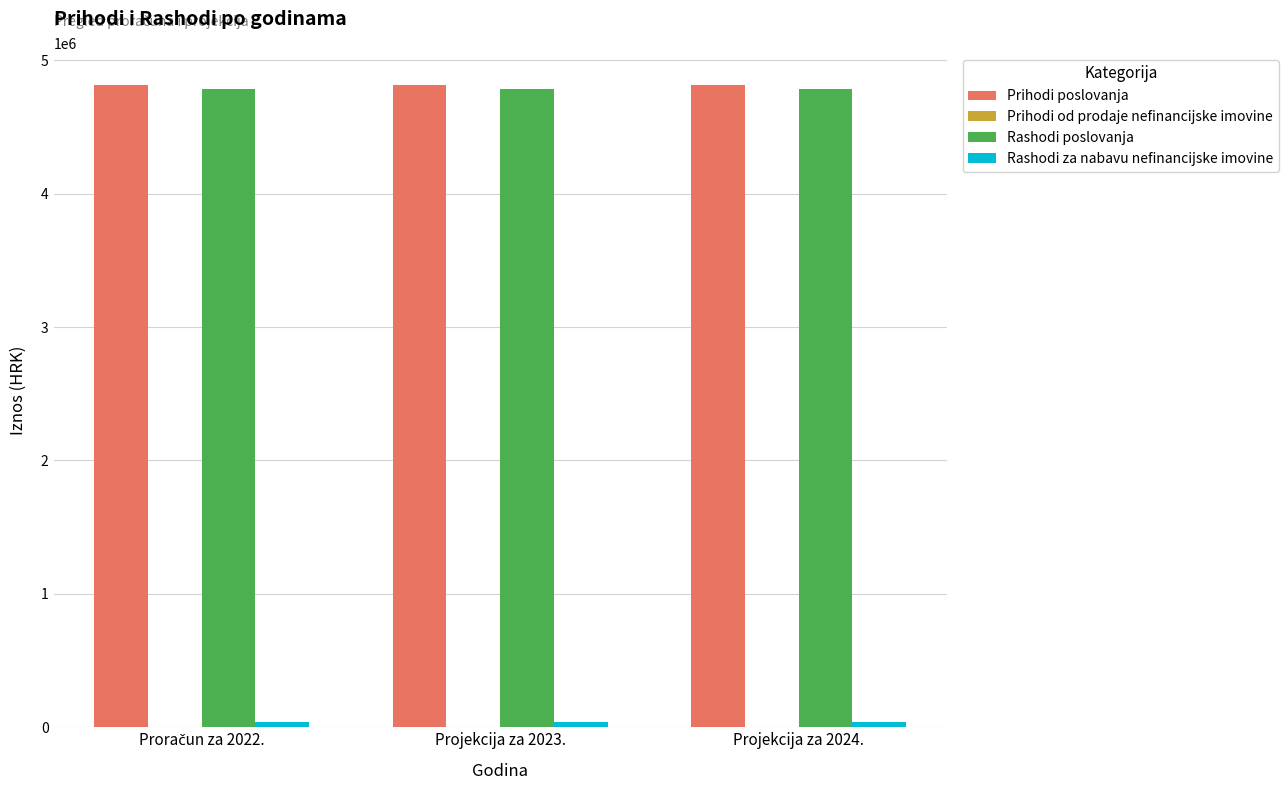

The value of Prihodi poslovanja at Projekcija za 2023. is 2482234. True or false?

False